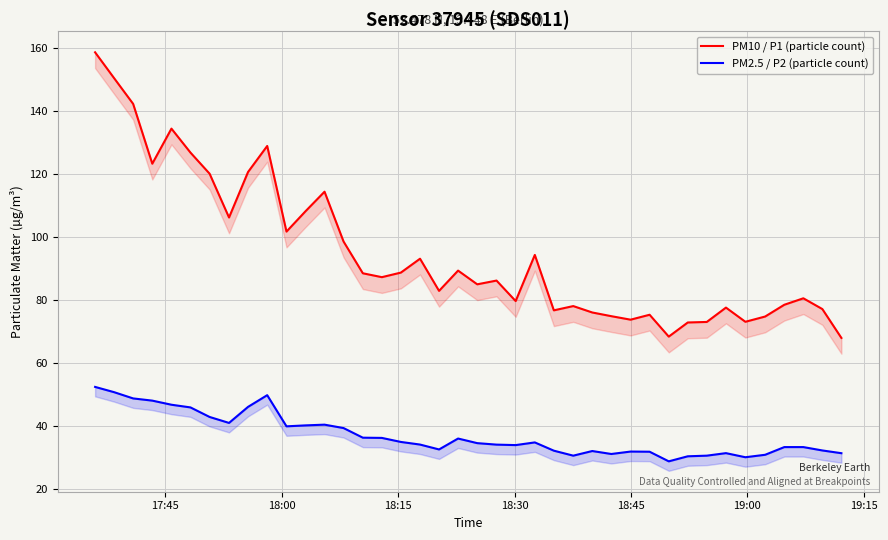

What is the difference between the maximum and minimum values in the PM2.5 / P2 (particle count) series?

23.6